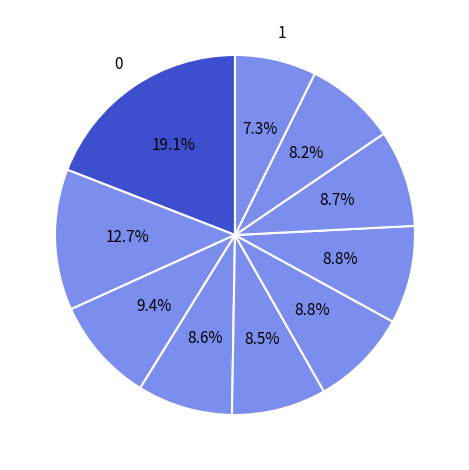

How many segments does this pie chart have?

10